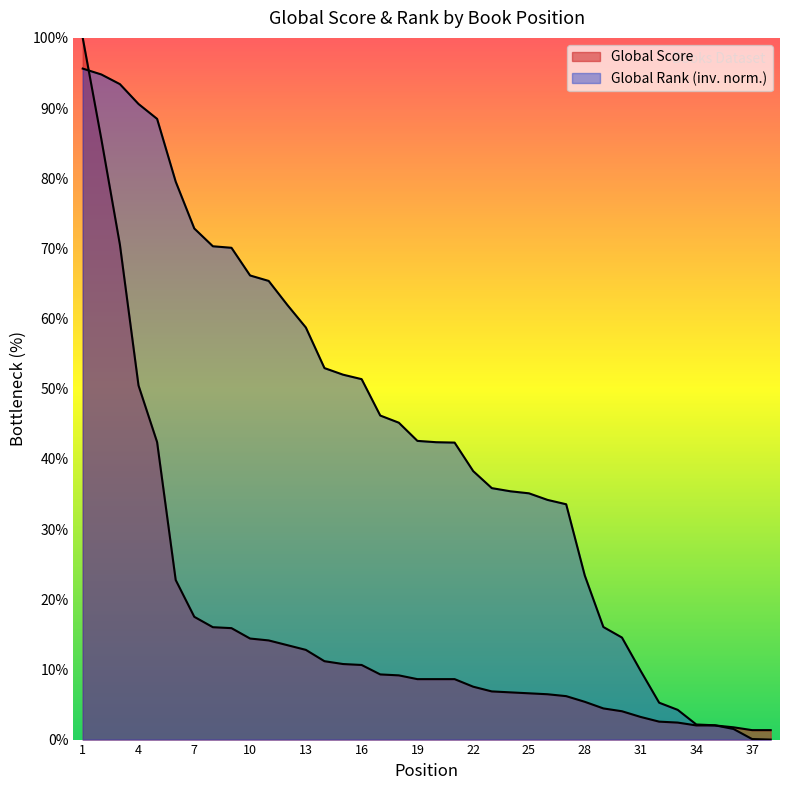

What is the value of the Global Rank (scaled) point at the 17th from the left?

46.2